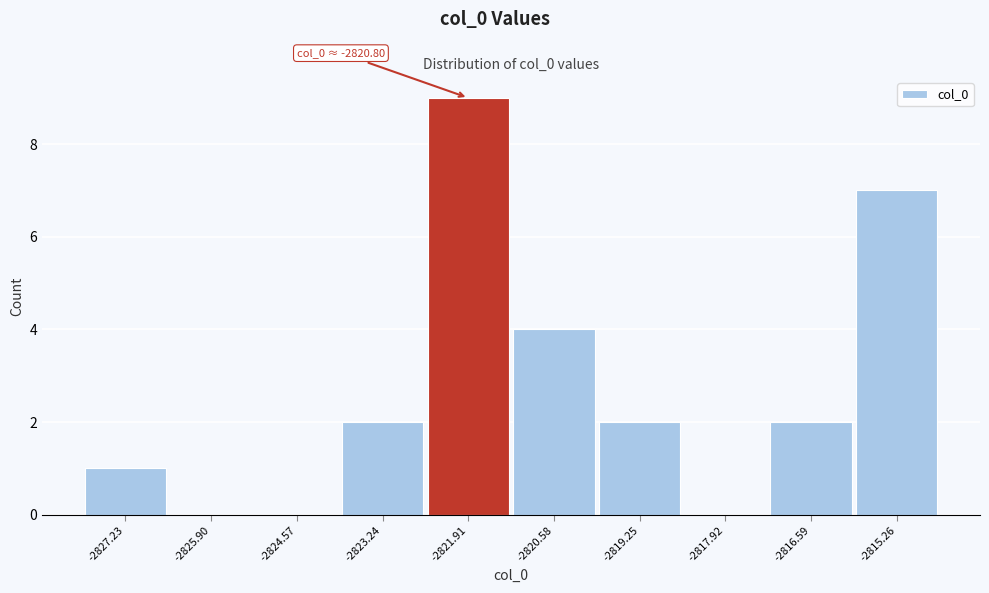

Reading left to right, transcribe all the data shown in this chart.

-2827.23=1	-2825.90=0	-2824.57=0	-2823.24=2	-2821.91=9	-2820.58=4	-2819.25=2	-2817.92=0	-2816.59=2	-2815.26=7